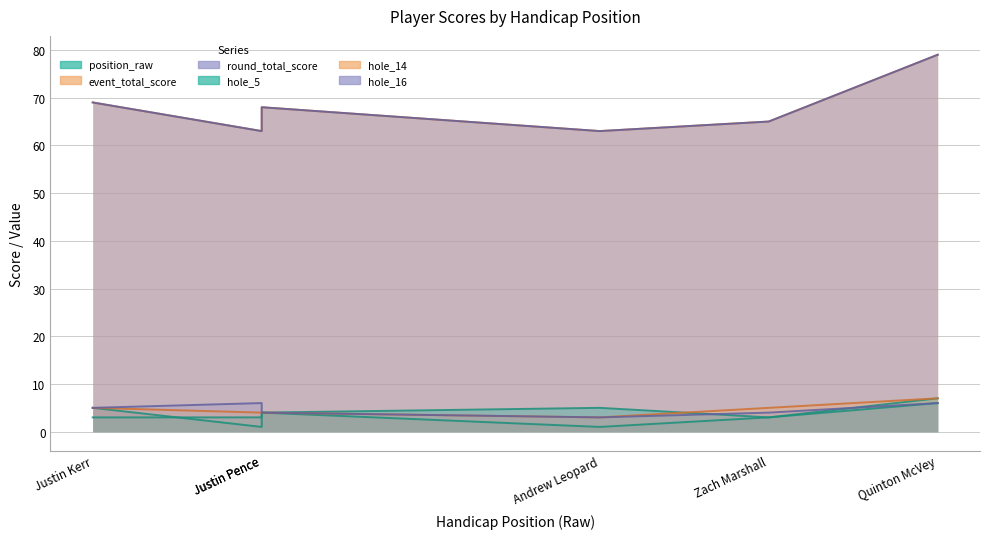

What is the minimum value for hole_5?

3